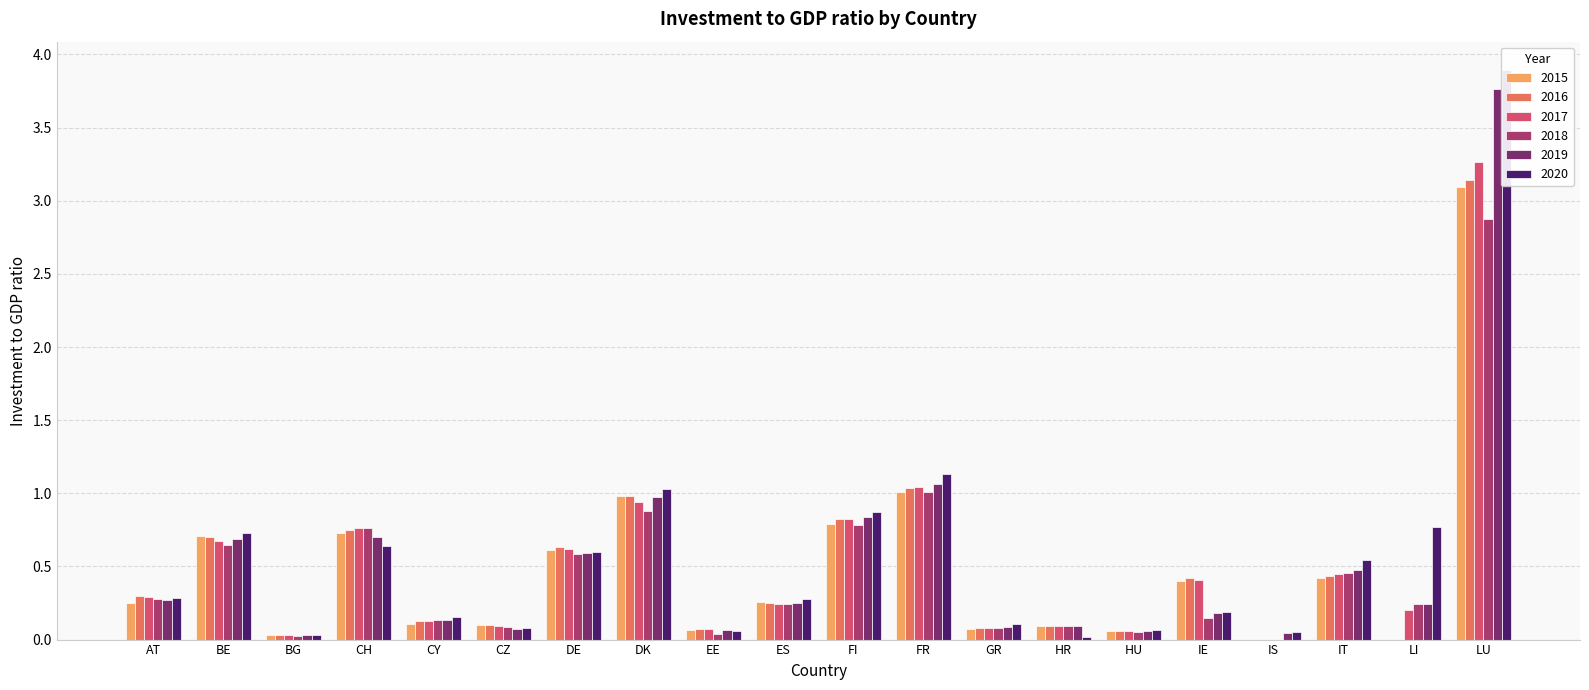

Are the bars horizontal?

No